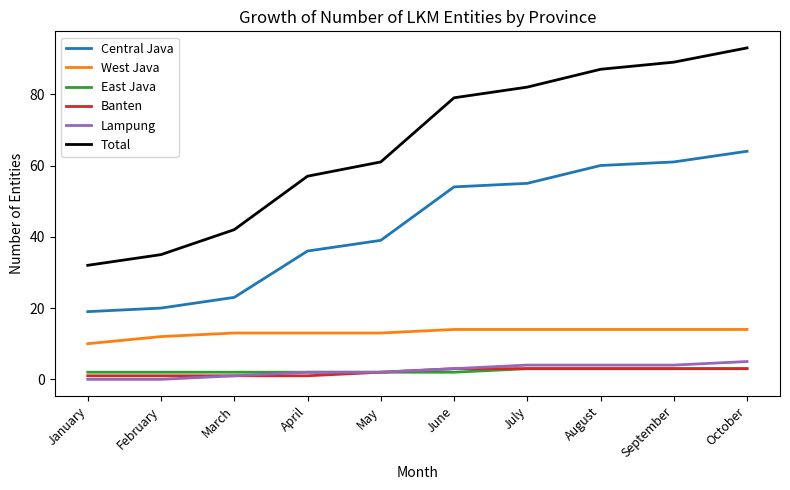

True or false: West Java and Lampung cross at least once.

False